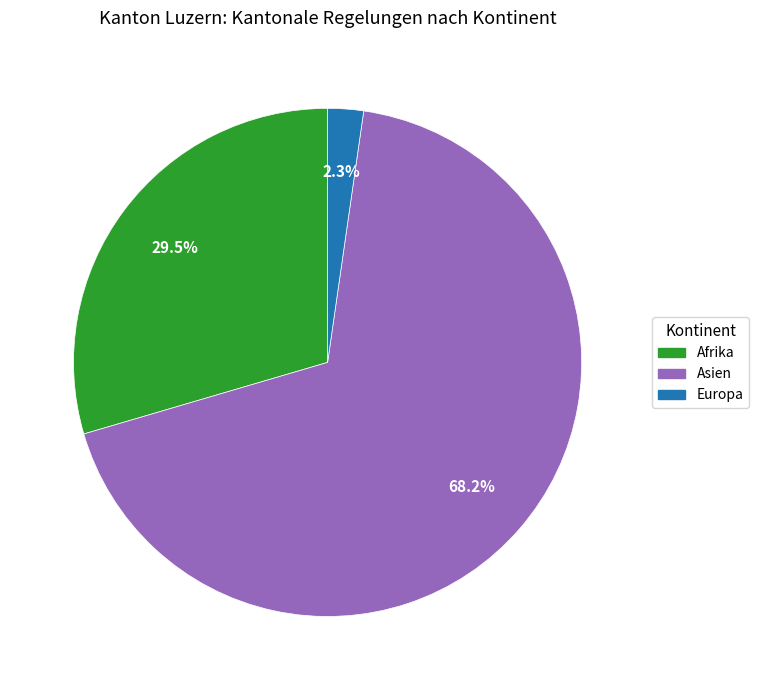

Is there a majority slice in this chart?

Yes